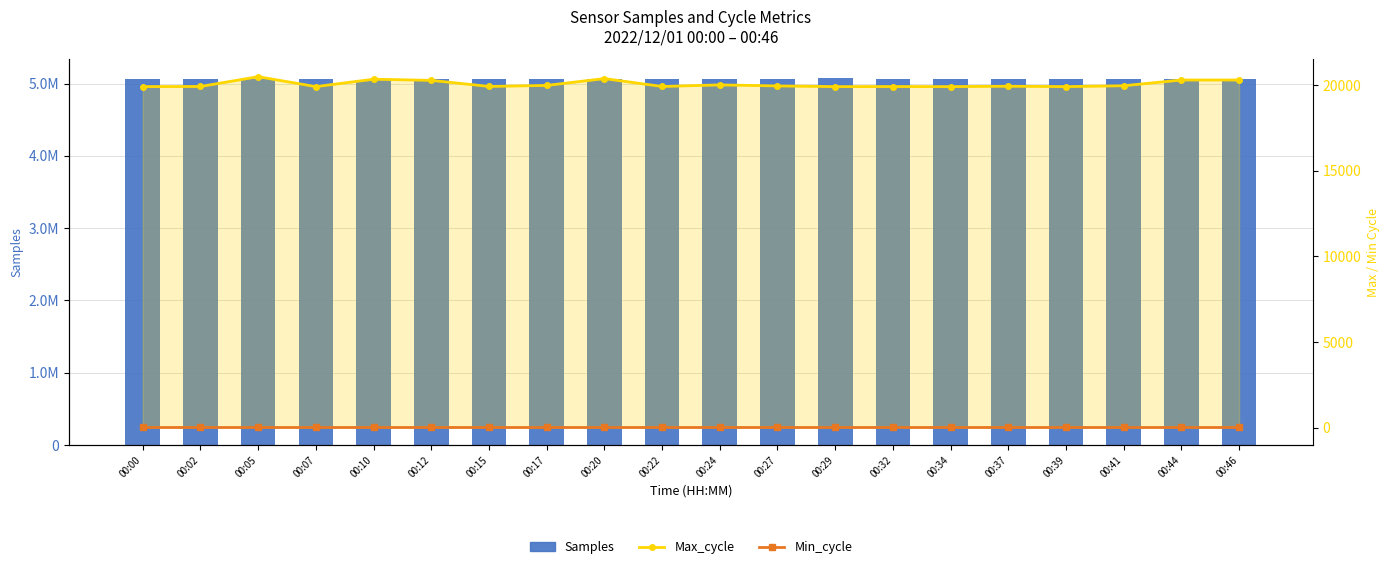

Reading right to left, extract all data points from this chart.

Samples: 5063117	5070388	5067136	5068395	5069488	5066580	5069239	5084595	5062470	5070436	5069378	5067911	5069795	5069086	5065826	5053897	5070421	5069606	5069091	5059686
Max_cycle: 20297	20297	19963	19912	19935	19912	19916	19912	19952	20013	19920	20380	19982	19923	20277	20344	19912	20491	19920	19913
Min_cycle: 28	28	28	28	28	28	28	28	28	28	28	28	28	28	28	28	28	28	28	28